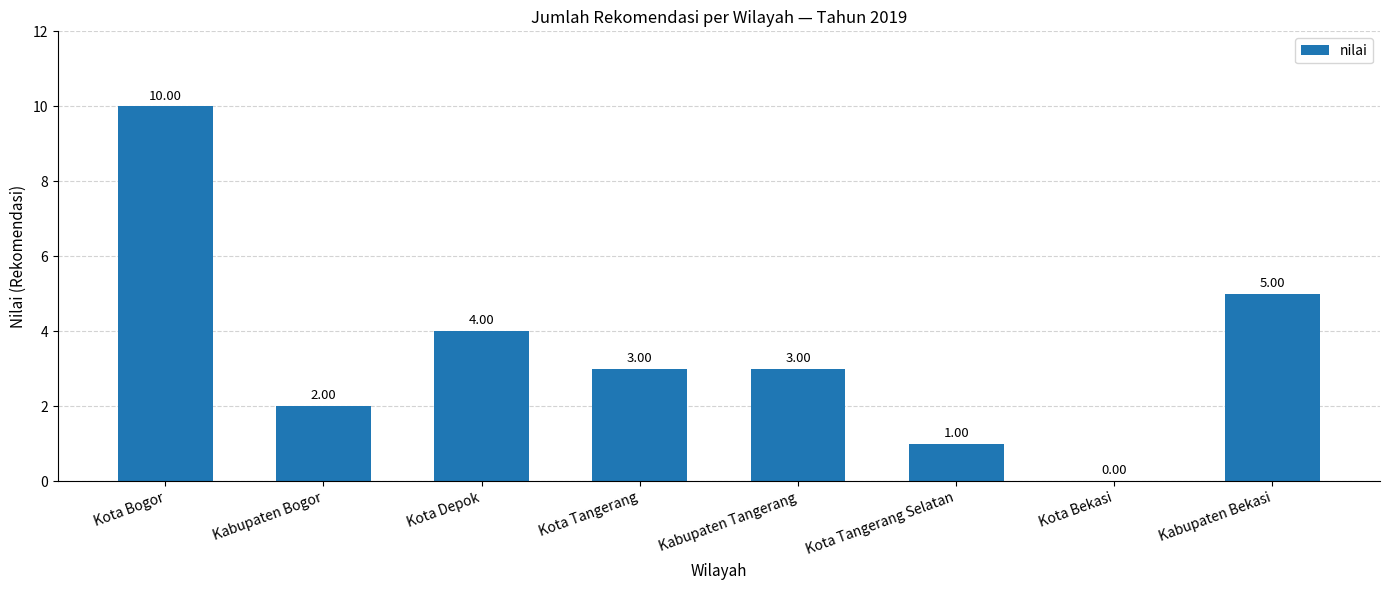

Reading right to left, list all the values displayed in this chart.

Kabupaten Bekasi=5	Kota Bekasi=0	Kota Tangerang Selatan=1	Kabupaten Tangerang=3	Kota Tangerang=3	Kota Depok=4	Kabupaten Bogor=2	Kota Bogor=10